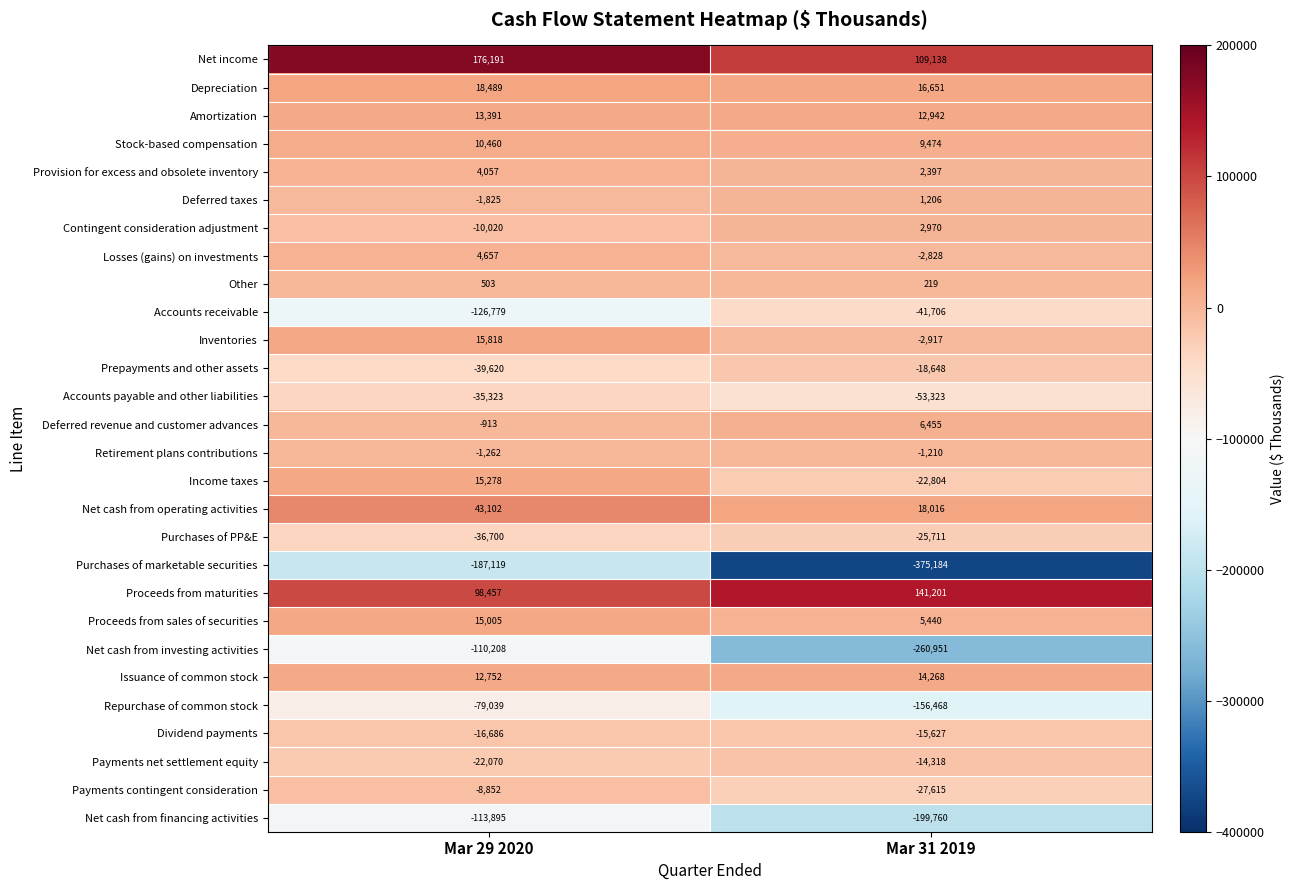

List the series in order of their peak value, lowest first.

Purchases of marketable securities, Net cash from financing activities, Net cash from investing activities, Repurchase of common stock, Accounts receivable, Accounts payable and other liabilities, Purchases of PP&E, Prepayments and other assets, Dividend payments, Payments net settlement equity, Payments contingent consideration, Retirement plans contributions, Other, Deferred taxes, Contingent consideration adjustment, Provision for excess and obsolete inventory, Losses (gains) on investments, Deferred revenue and customer advances, Stock-based compensation, Amortization, Issuance of common stock, Proceeds from sales of securities, Income taxes, Inventories, Depreciation, Net cash from operating activities, Proceeds from maturities, Net income